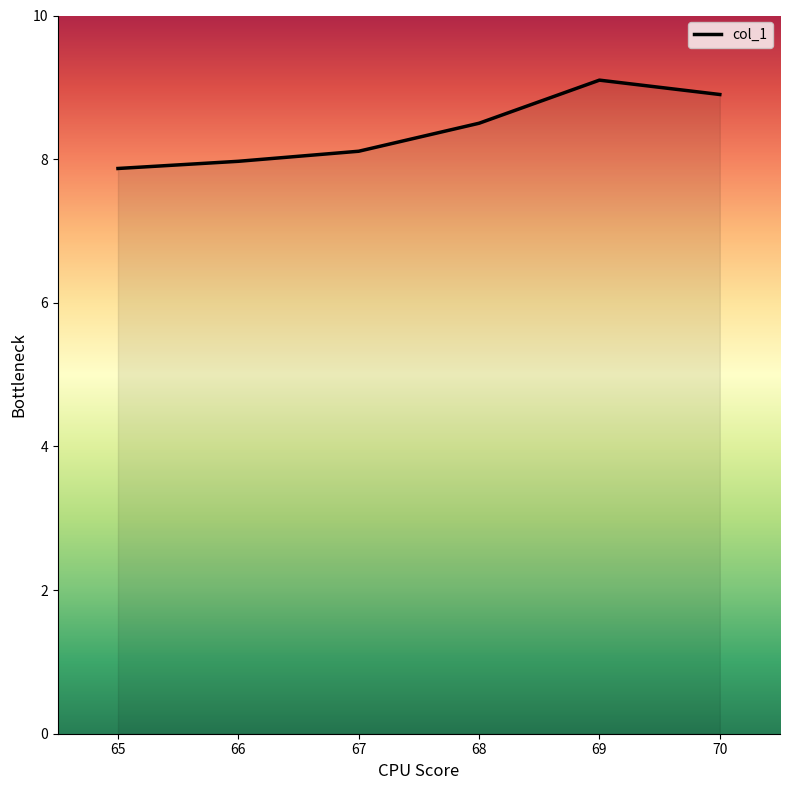

List the labels in order of value, smallest first.

65, 66, 67, 68, 70, 69